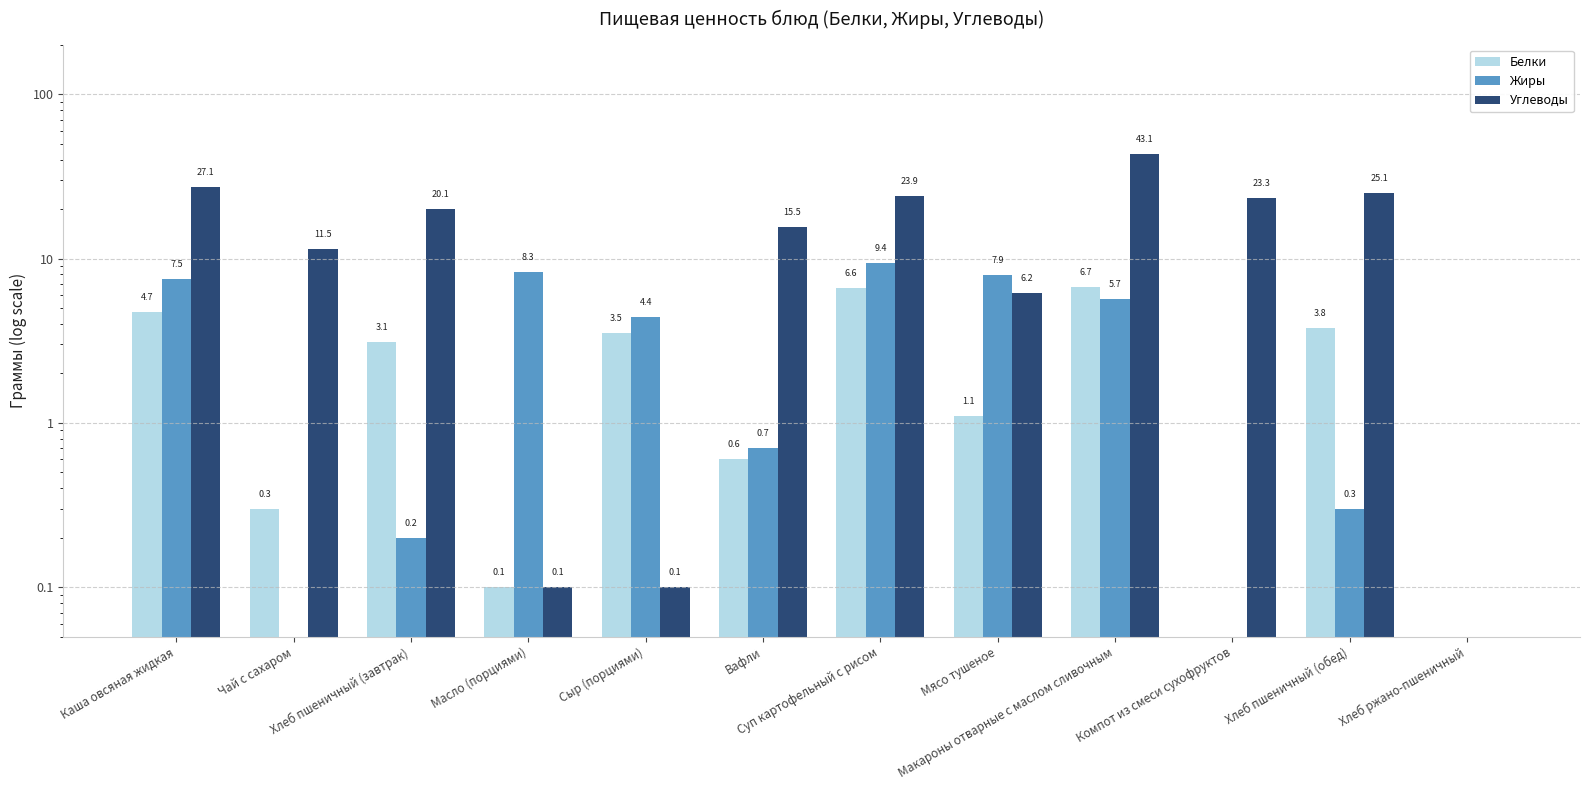

What is the smallest value displayed?

0.1